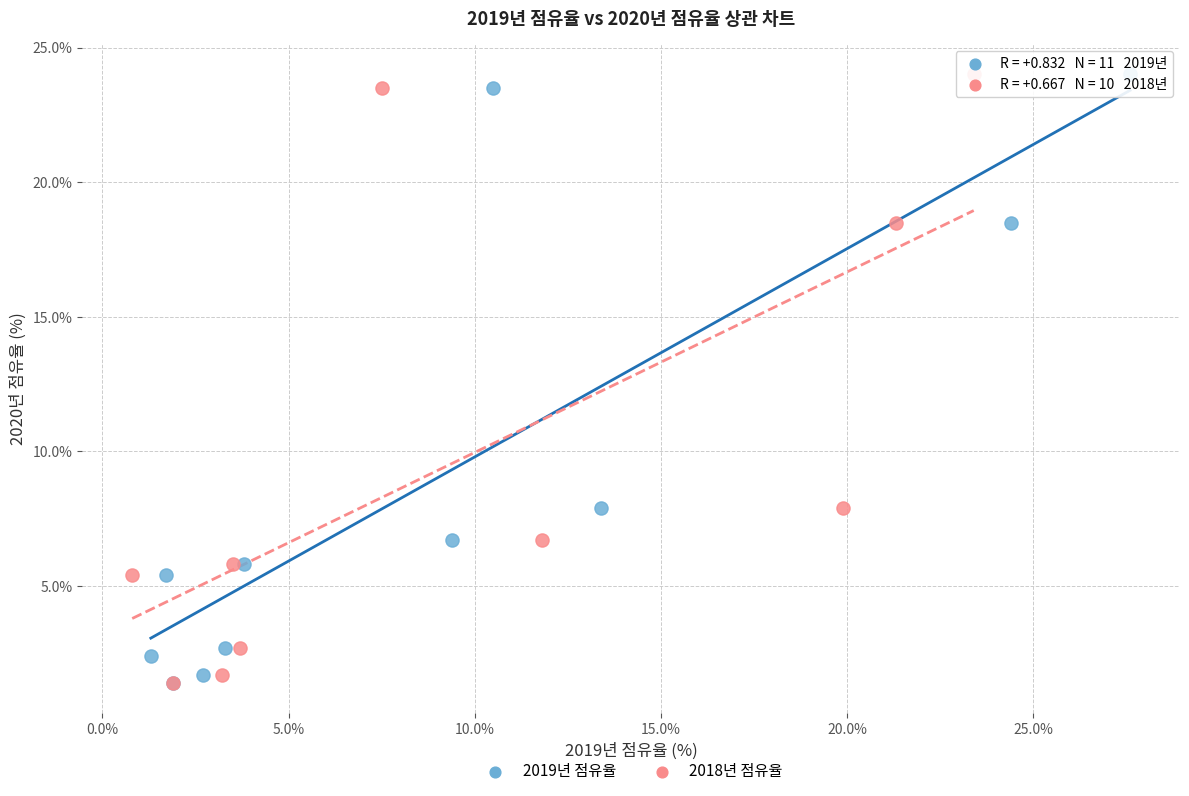

What are all the series names shown in the legend?

2019년 점유율, 2018년 점유율